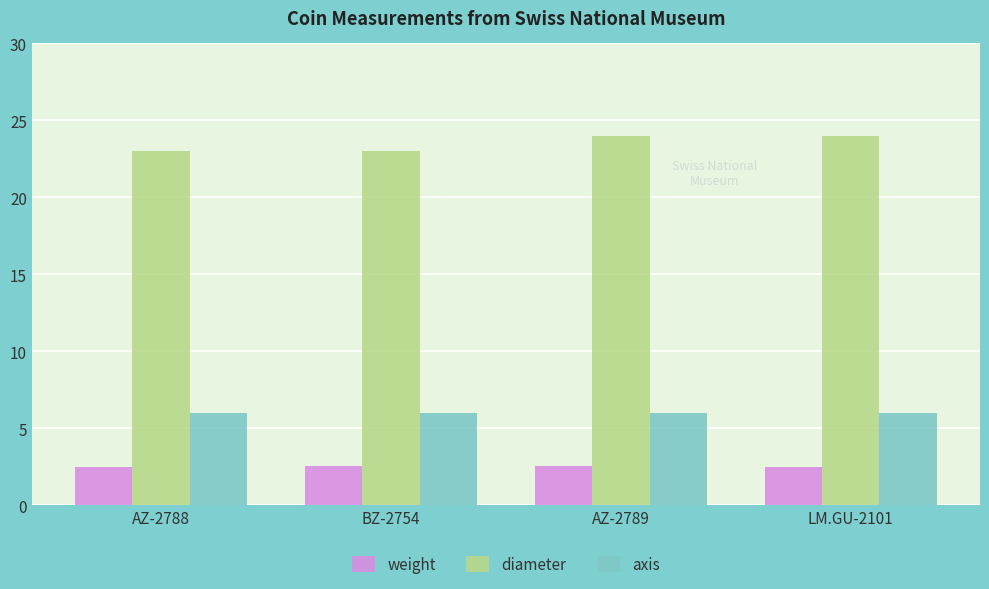

What is the difference between the highest and lowest values at LM.GU-2101?

21.5